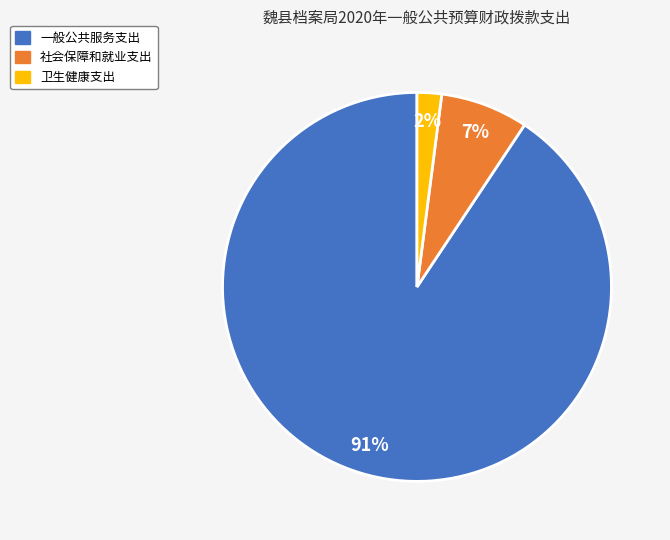

To the nearest percent, what is the average slice percentage?

33%